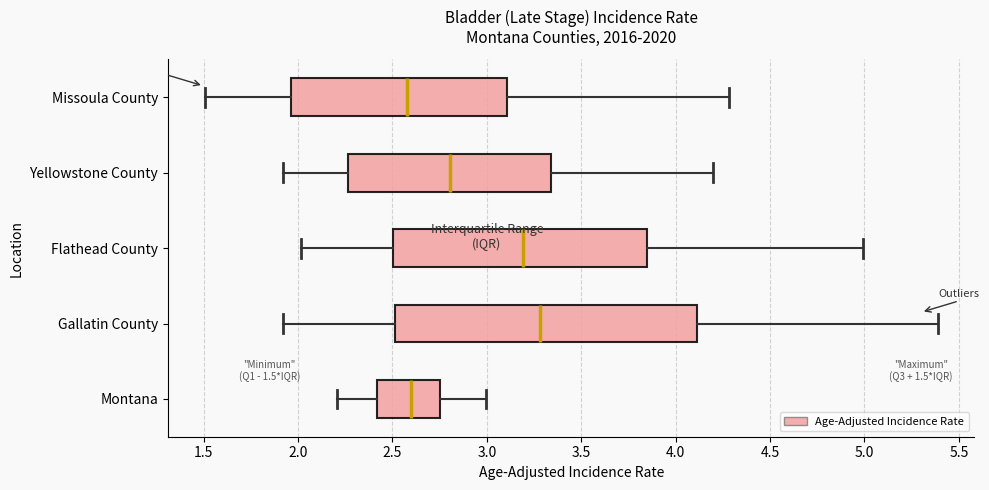

Comparing the boxes themselves (not the whiskers), which one is the widest?

Gallatin County